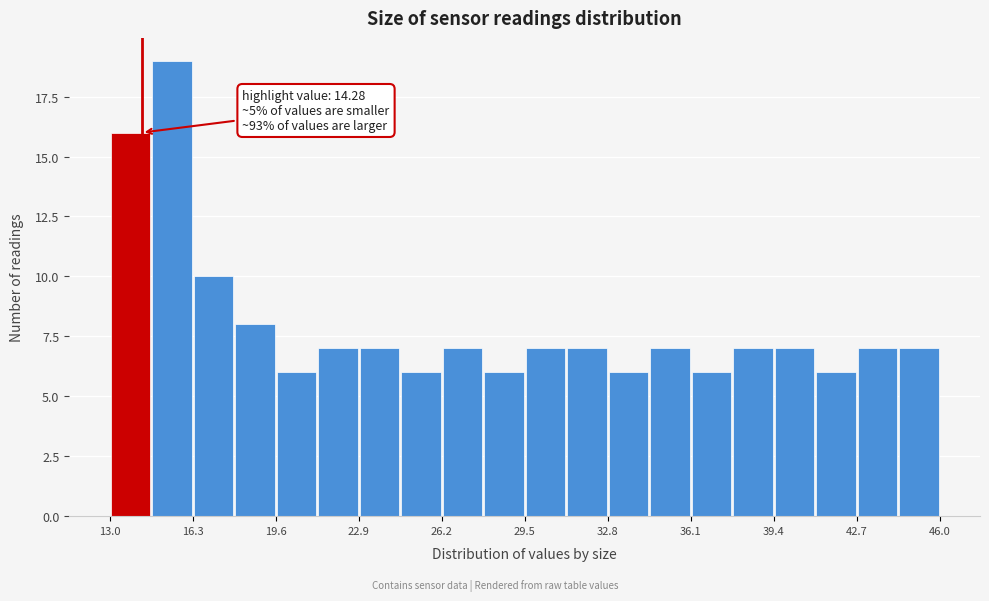

Read against the x-axis, roughly where is the centre of the tallest bar?

15.5